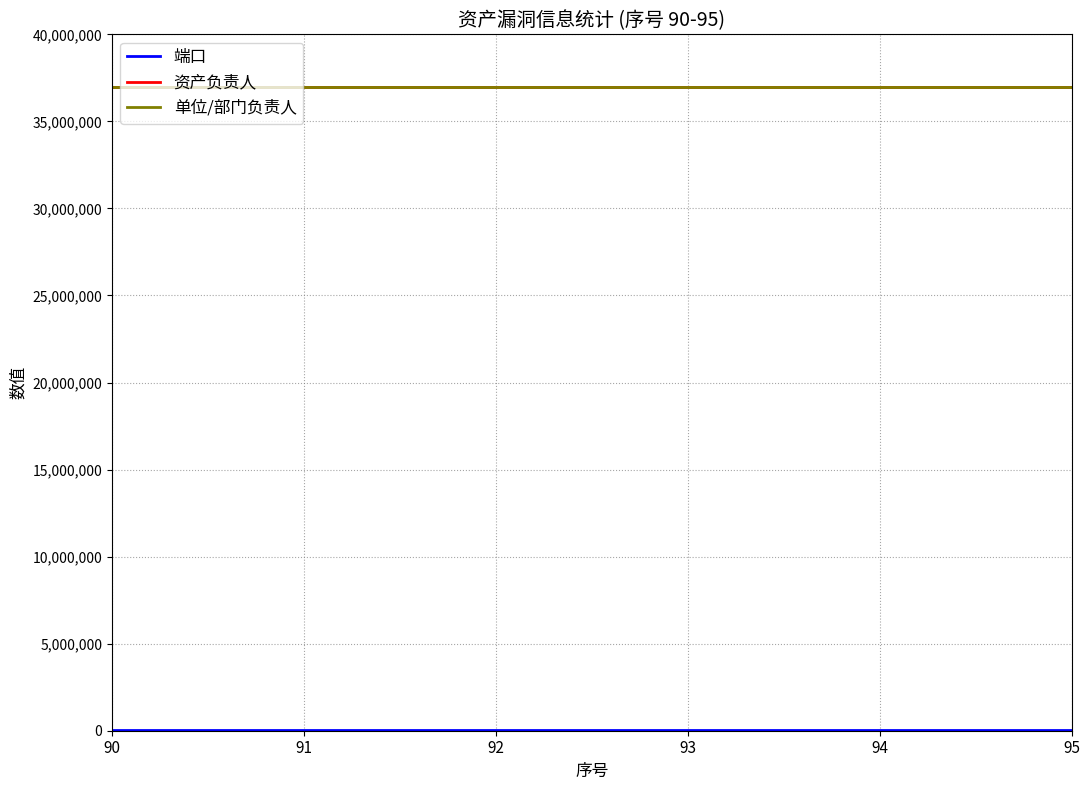

What is the total value across all series at 92?

74022144